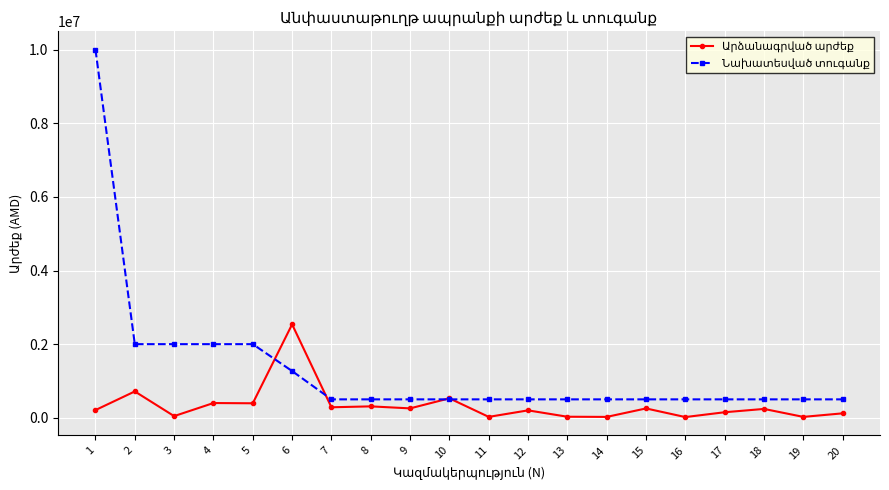

What is the maximum value shown in the chart?

10000000